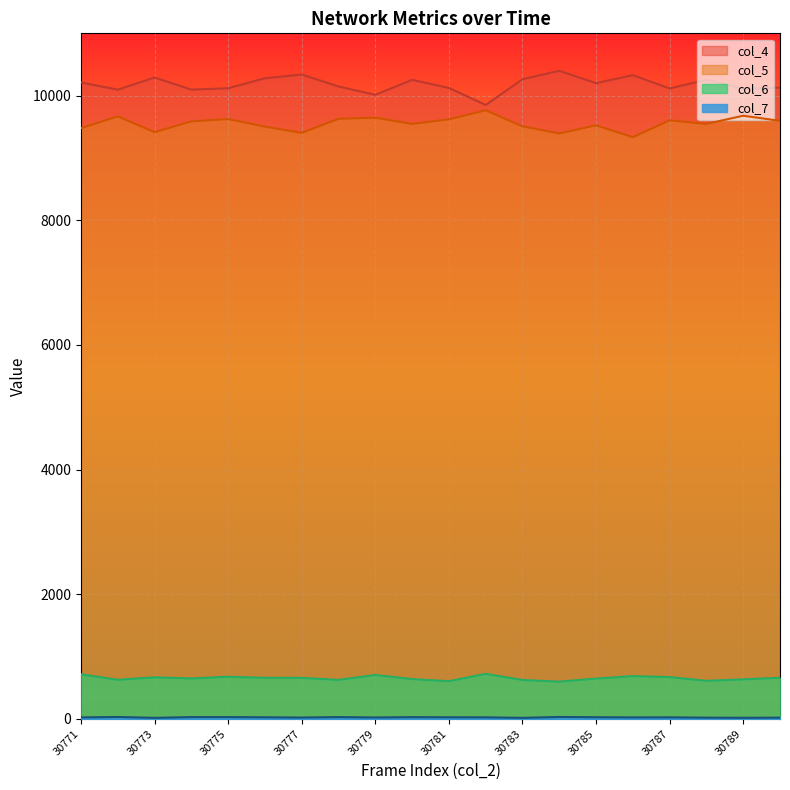

Reading left to right, list all the values displayed in this chart.

col_4: 30771=10212	30772=10096	30773=10291	30774=10097	30775=10119	30776=10280	30777=10339	30778=10147	30779=10014	30780=10254	30781=10124	30782=9851	30783=10263	30784=10399	30785=10201	30786=10329	30787=10116	30788=10255	30789=10112	30790=10128
col_5: 30771=9478	30772=9668	30773=9414	30774=9587	30775=9625	30776=9503	30777=9403	30778=9628	30779=9646	30780=9547	30781=9620	30782=9765	30783=9508	30784=9393	30785=9525	30786=9334	30787=9603	30788=9547	30789=9678	30790=9596
col_6: 30771=716	30772=628	30773=667	30774=649	30775=677	30776=659	30777=659	30778=626	30779=705	30780=639	30781=605	30782=723	30783=625	30784=598	30785=647	30786=687	30787=671	30788=611	30789=635	30790=660
col_7: 30771=24	30772=31	30773=17	30774=29	30775=29	30776=26	30777=22	30778=29	30779=23	30780=28	30781=26	30782=25	30783=17	30784=31	30785=27	30786=24	30787=25	30788=20	30789=18	30790=20